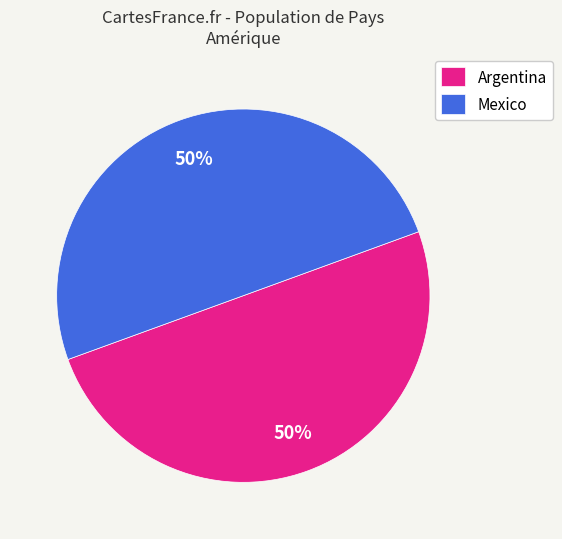

To the nearest percent, what is the combined percentage of Mexico and Argentina?

100%